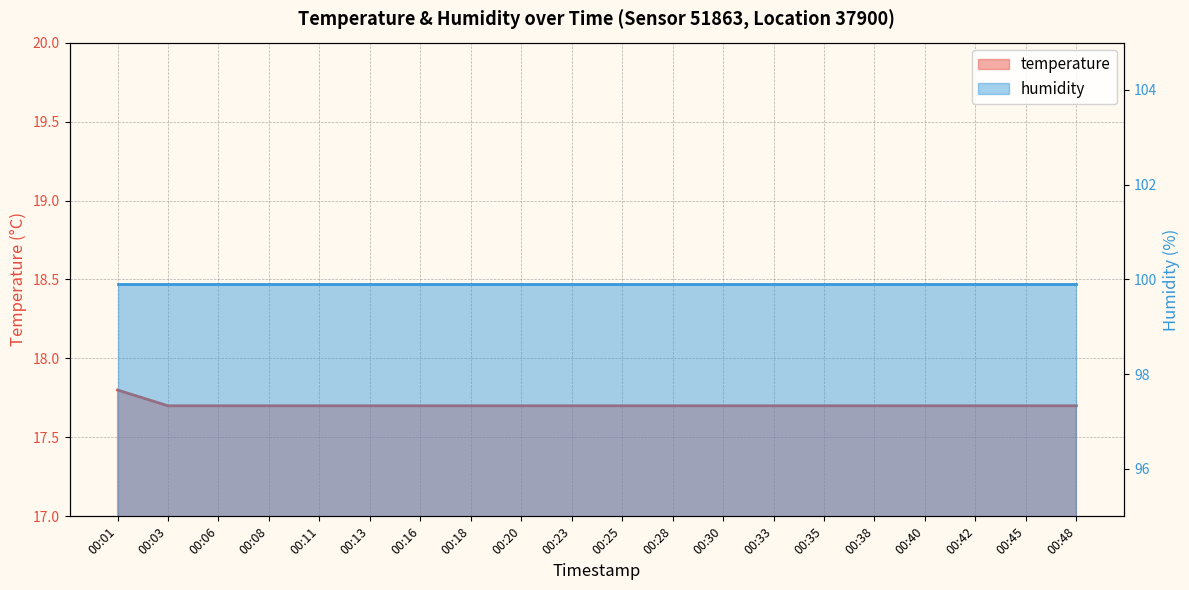

Which category has the lowest value across all series?

00:03